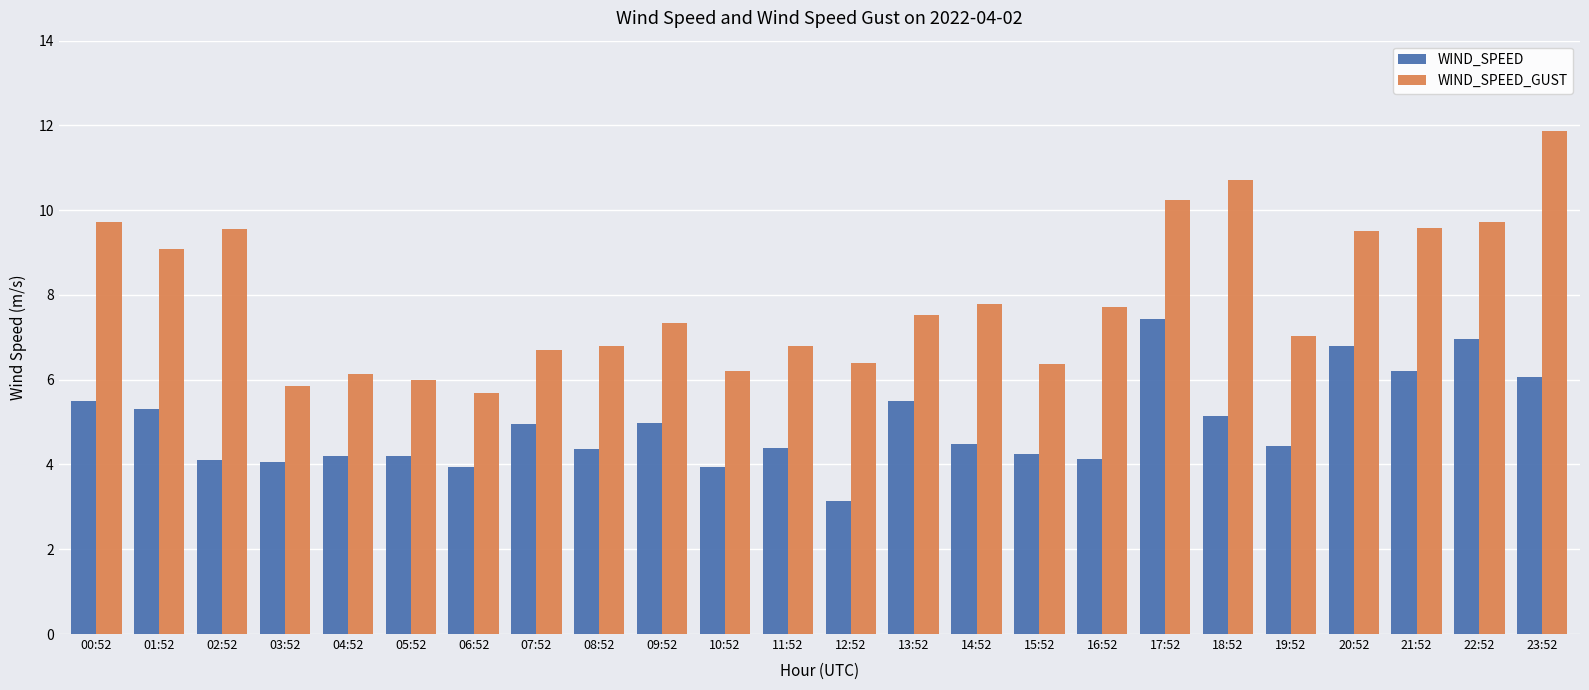

True or false: WIND_SPEED has a value of 5.4 at 06:52.

False